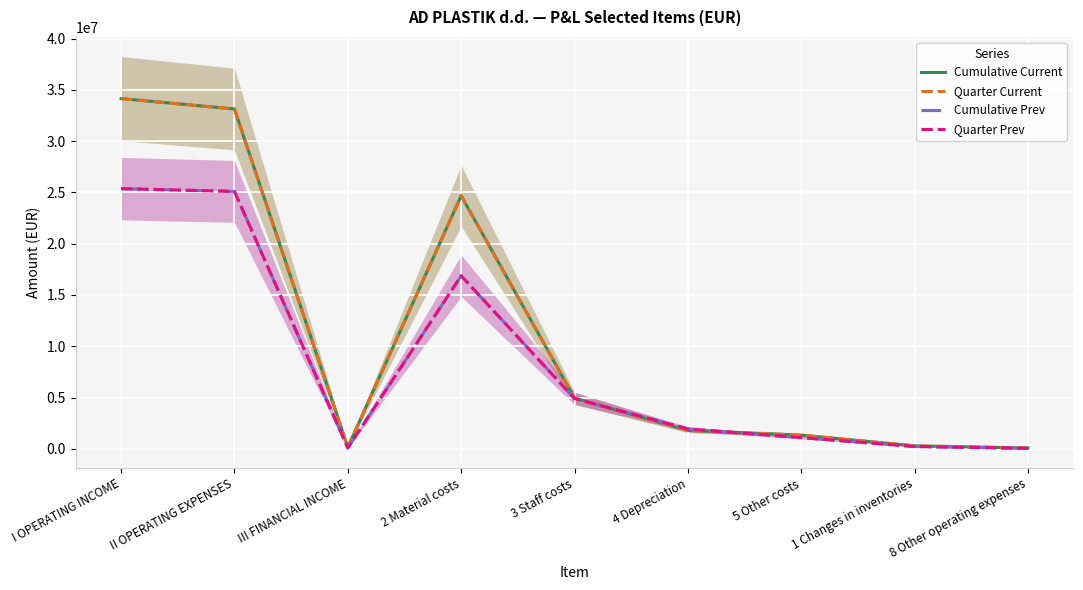

What is the total value across all series at 5 Other costs?

4881684